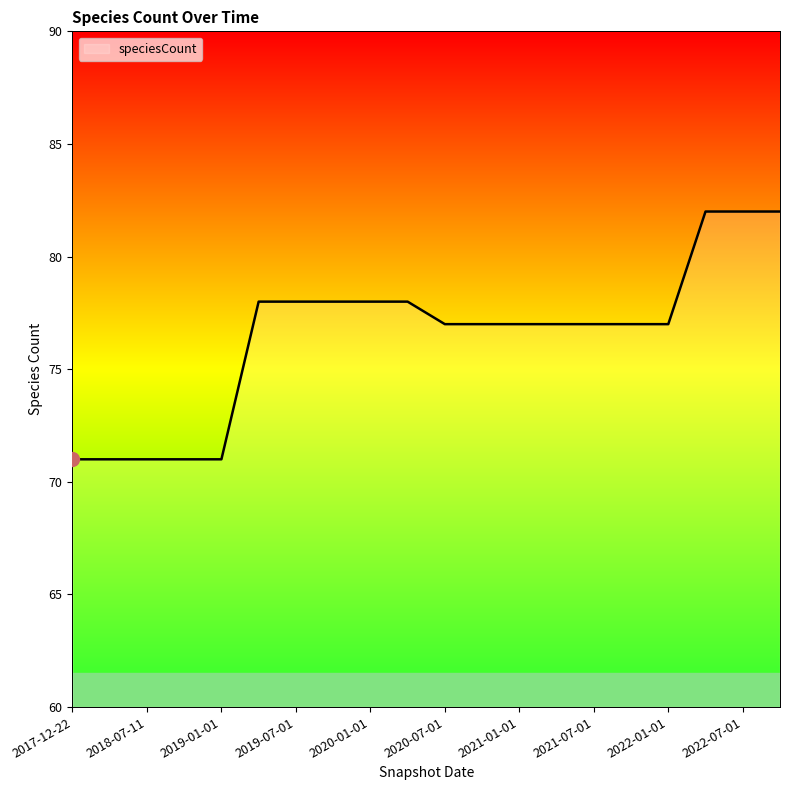

What is the maximum value shown in the chart?

82